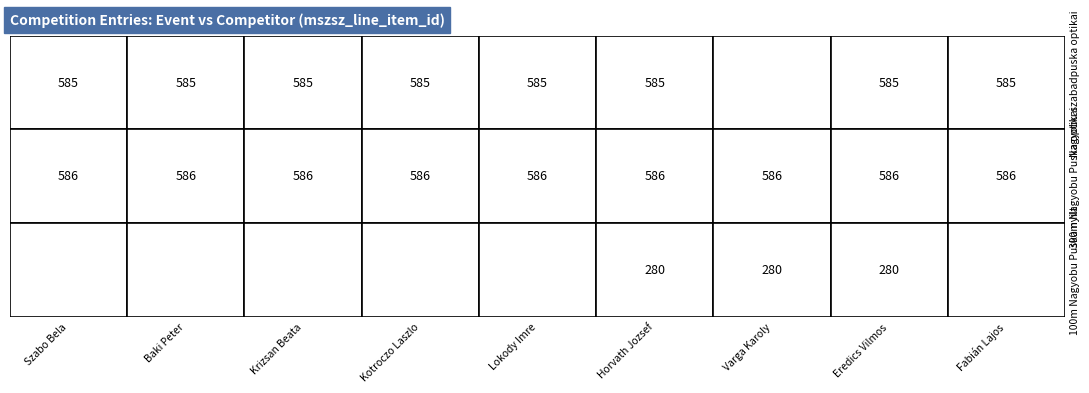

At 1, list the series in order from smallest to largest.

Nagyobu szabadpuska optikai, 300m Nagyobu Puska optikai, 100m Nagyobu Puska nyilt